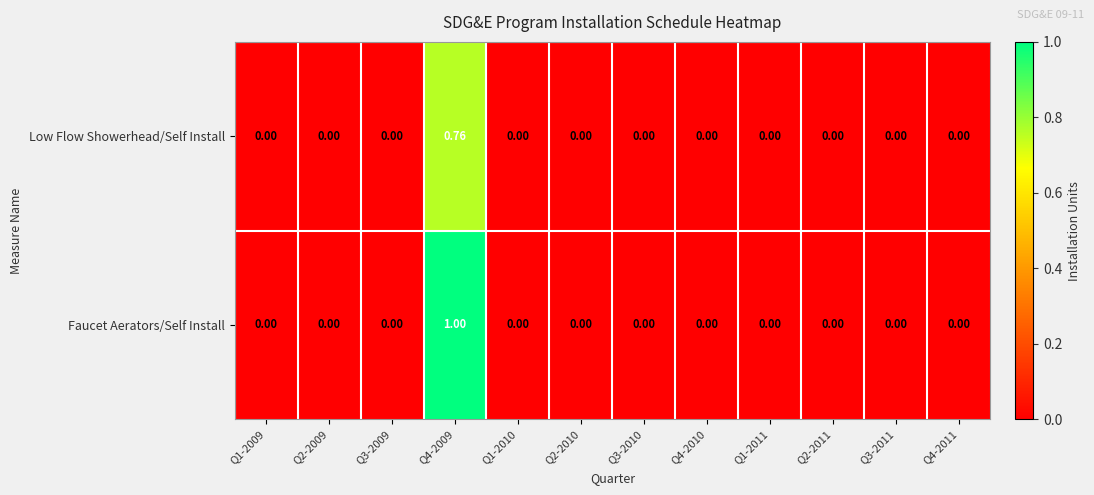

How many distinct data groups are displayed?

2